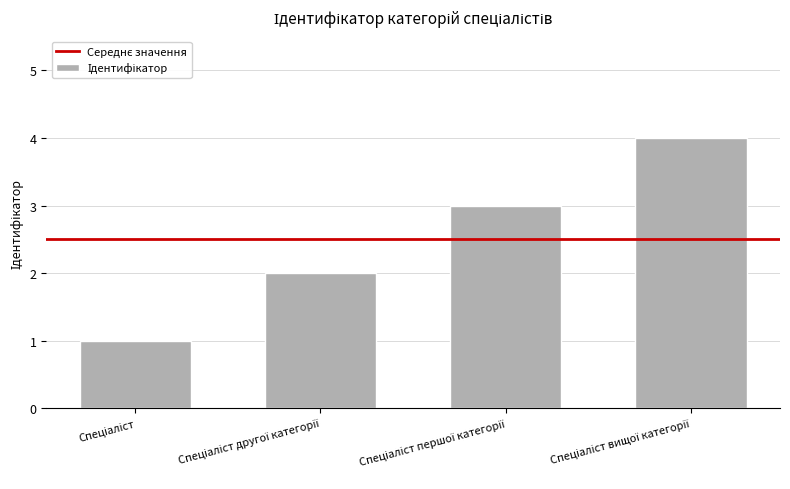

What is the maximum value shown in the chart?

4